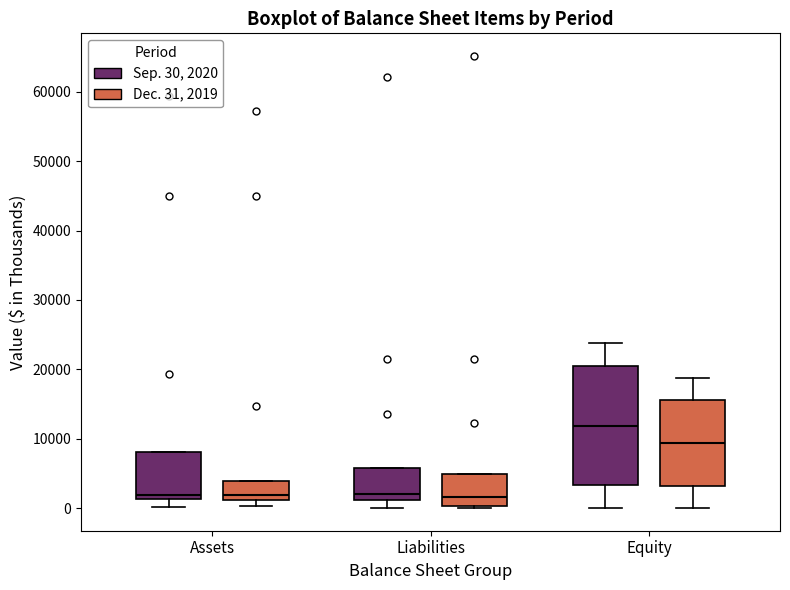

Comparing the boxes themselves (not the whiskers), which one is the tallest?

Equity (Sep. 30, 2020)